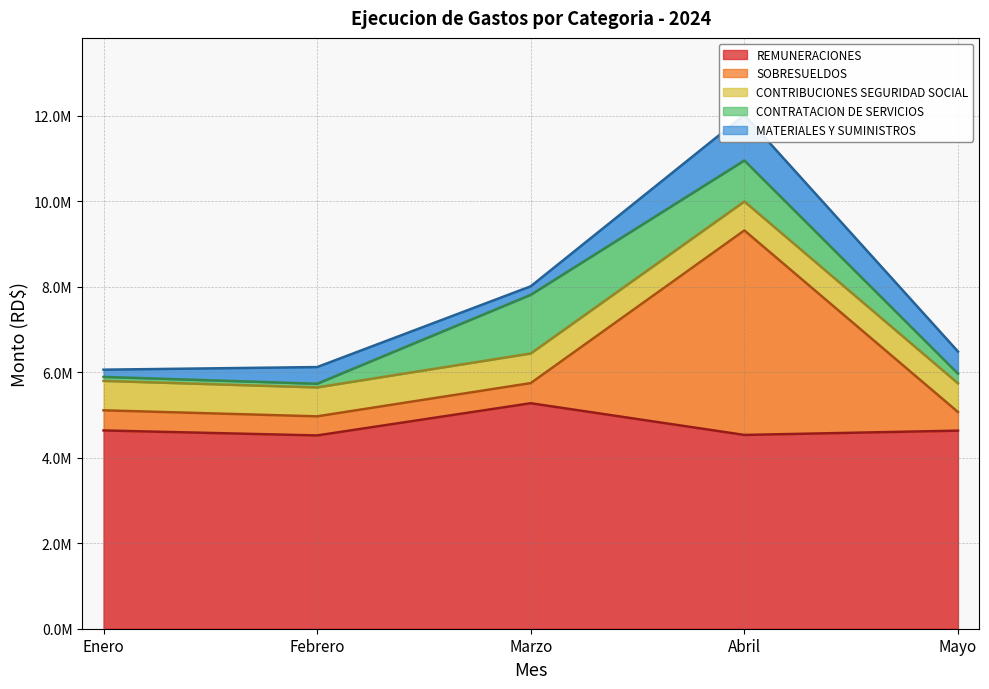

Which label corresponds to the smallest value in the chart?

Febrero